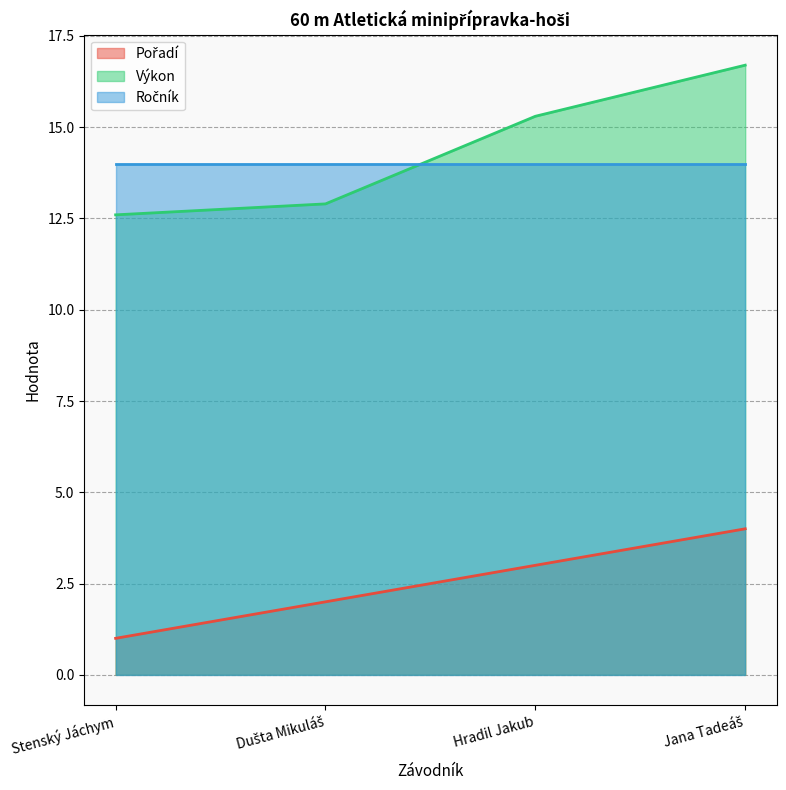

What is the spread (max minus min) of values at Stenský Jáchym?

13.0